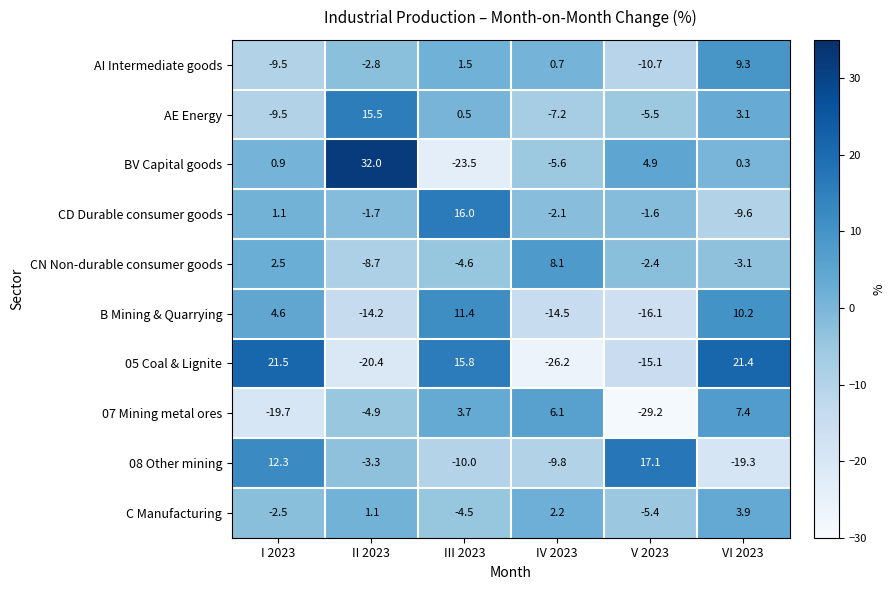

Is it true that AI Intermediate goods equals -9.5 at I 2023?

True